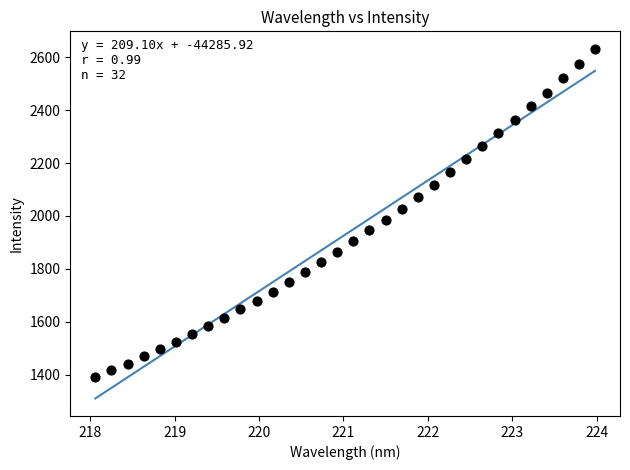

What is the range of X values (max minus min)?

5.9